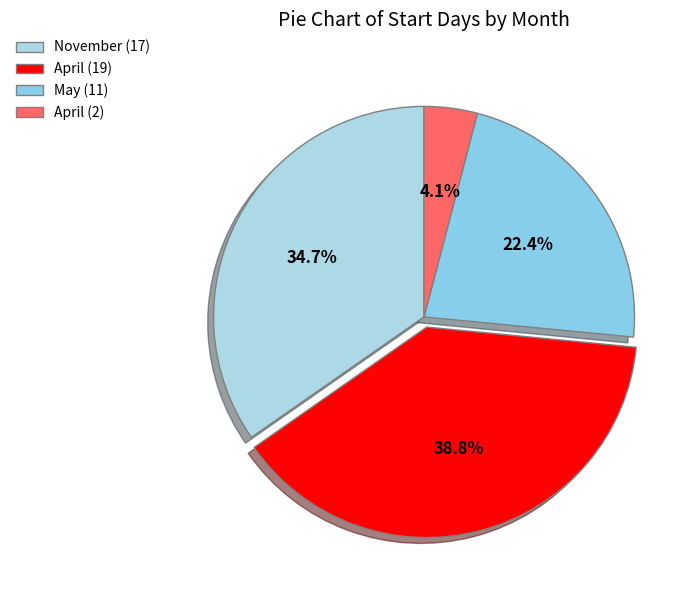

How many slices are in this pie chart?

4